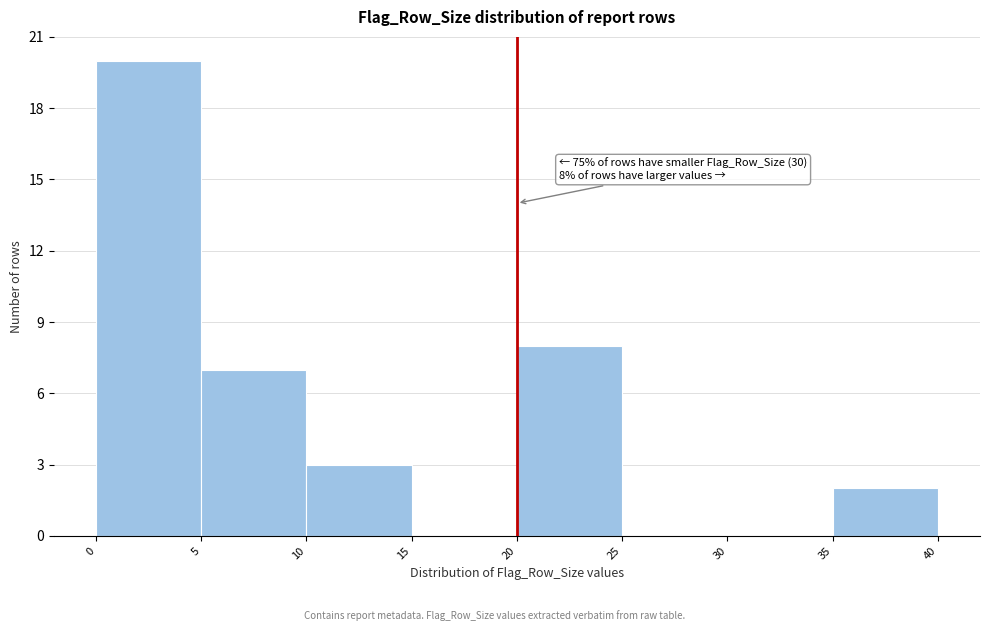

Which range on the x-axis has the tallest bar?

0 to 5